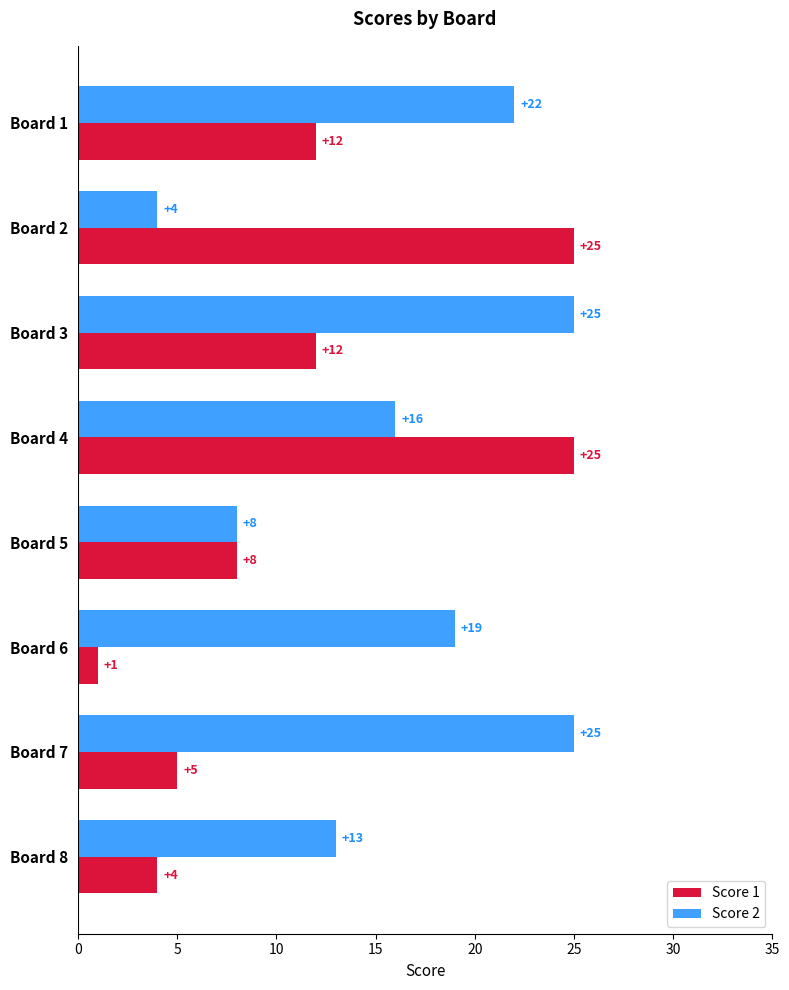

Where is Score 2 nearest to the value 14?

Board 8